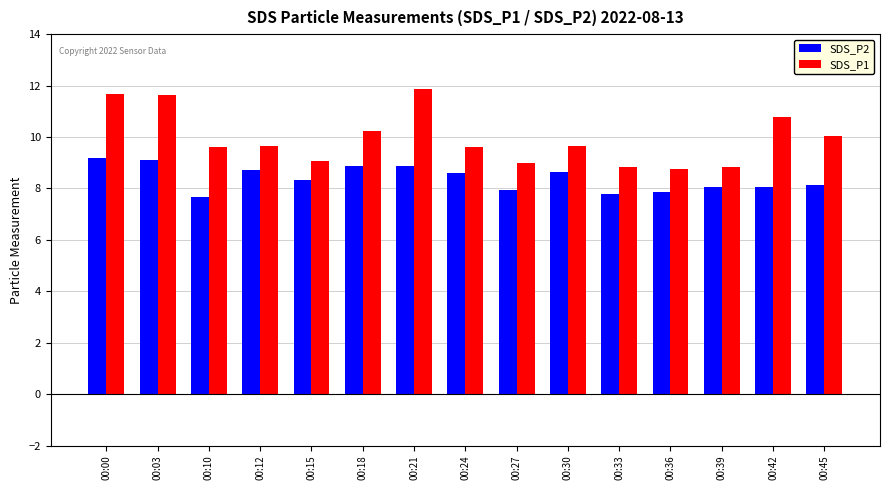

What is the maximum value shown in the chart?

11.9